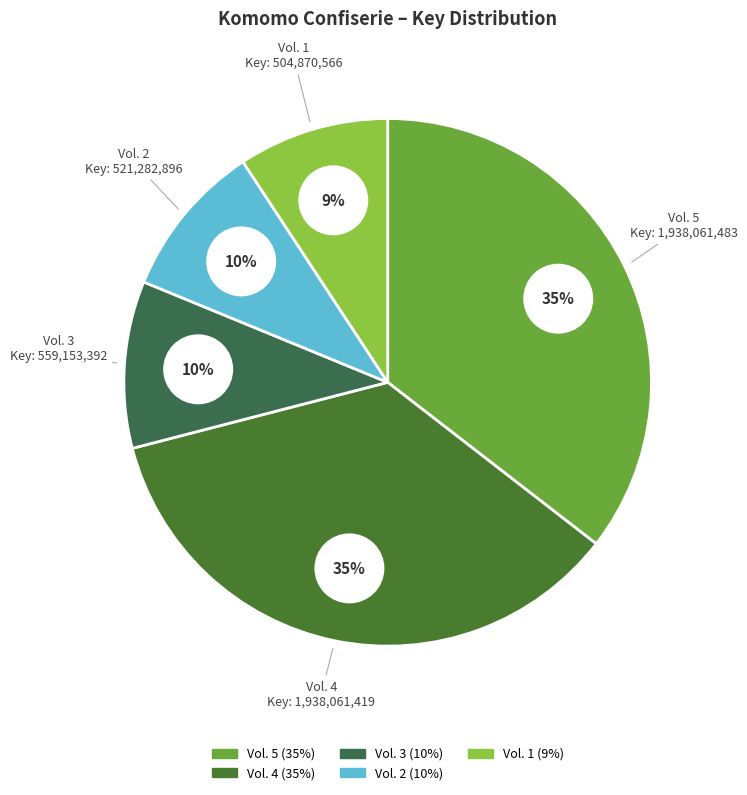

Rank the categories by value from lowest to highest.

Vol. 1, Vol. 2, Vol. 3, Vol. 4, Vol. 5